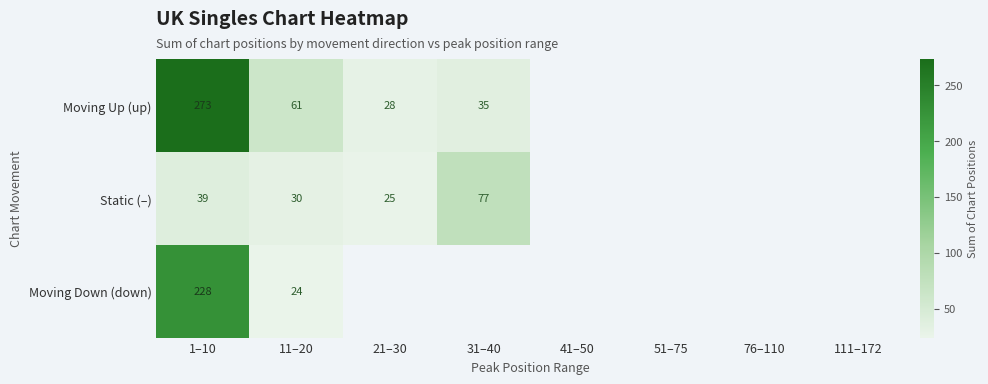

True or false: Moving Down (down) has a value of 114.3 at 1–10.

False